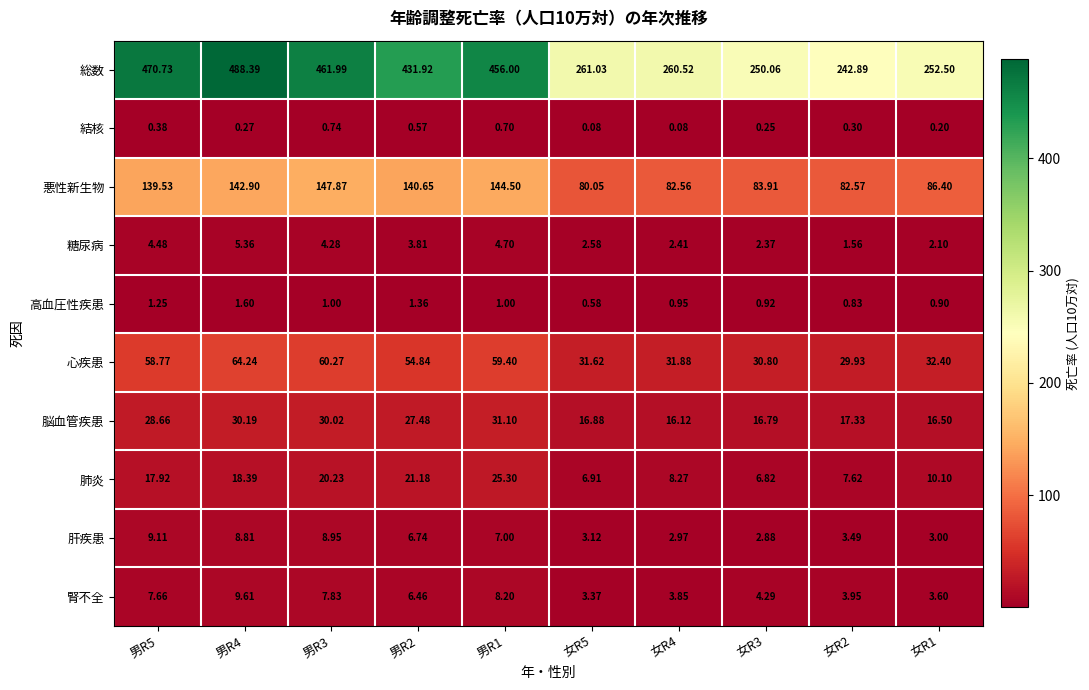

List the series in order of their peak value, highest first.

総数, 悪性新生物, 心疾患, 脳血管疾患, 肺炎, 腎不全, 肝疾患, 糖尿病, 高血圧性疾患, 結核